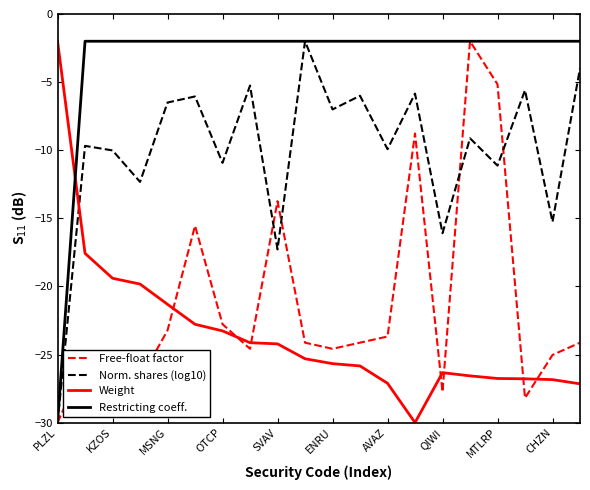

Which series has the largest total across all categories?

Restricting coeff.